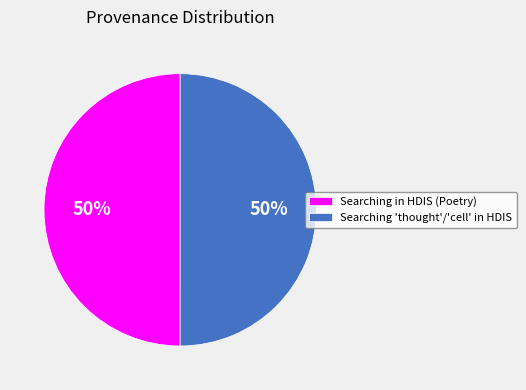

Is the sum of Searching 'thought'/'cell' in HDIS and Searching in HDIS (Poetry) greater than half?

Yes